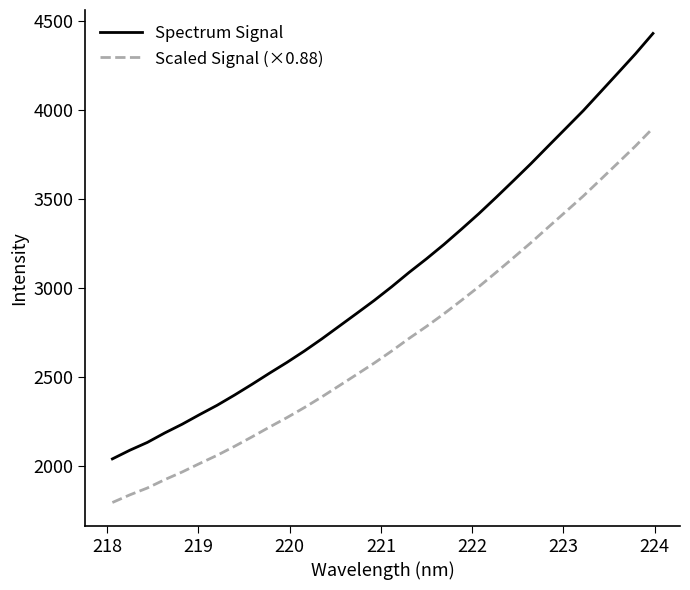

True or false: Scaled Signal (×0.88) and Spectrum Signal cross at least once.

False